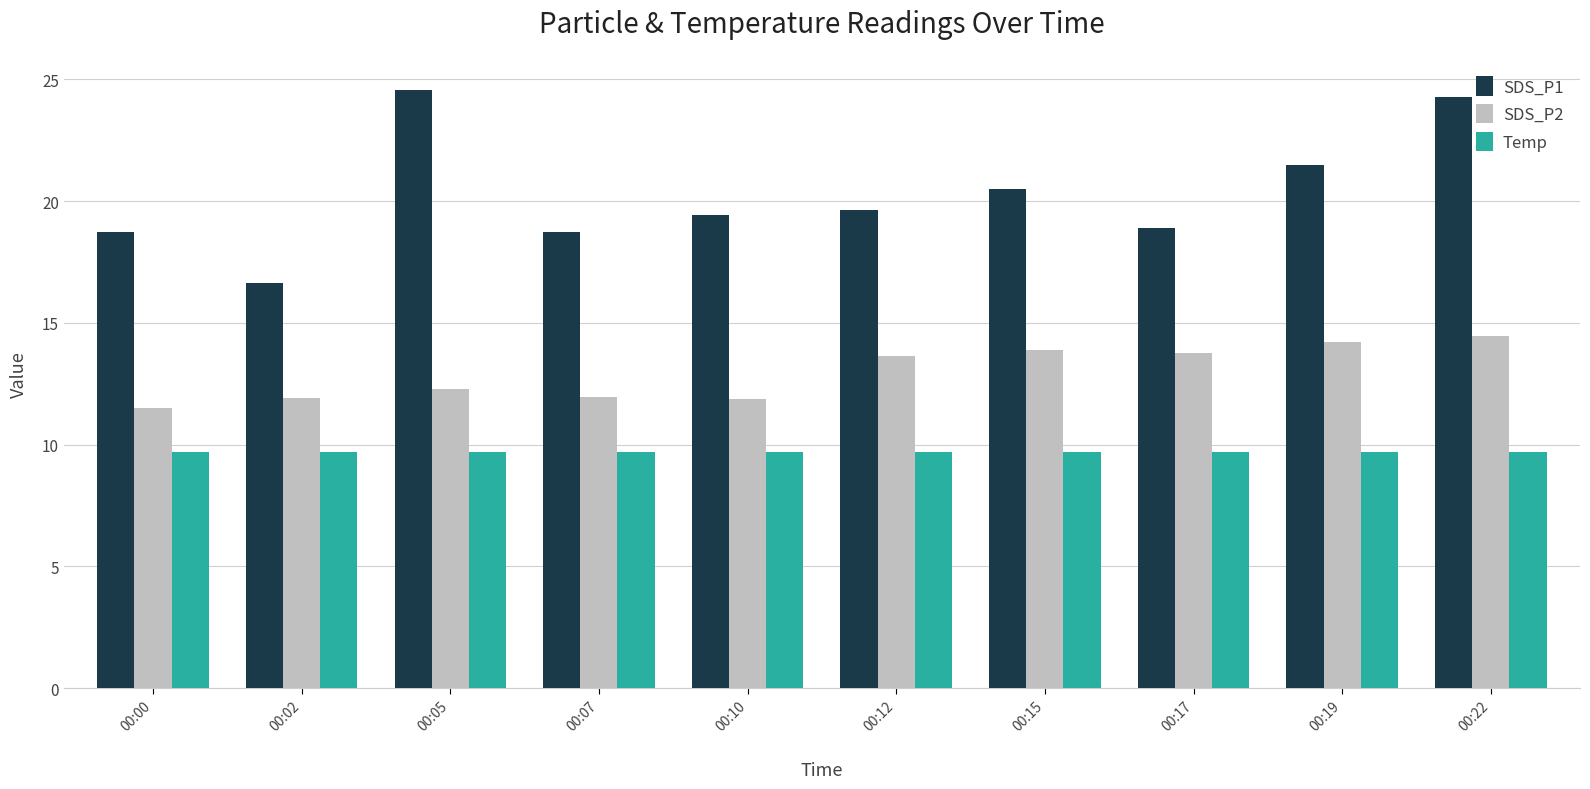

What is the minimum value shown in the chart?

9.7